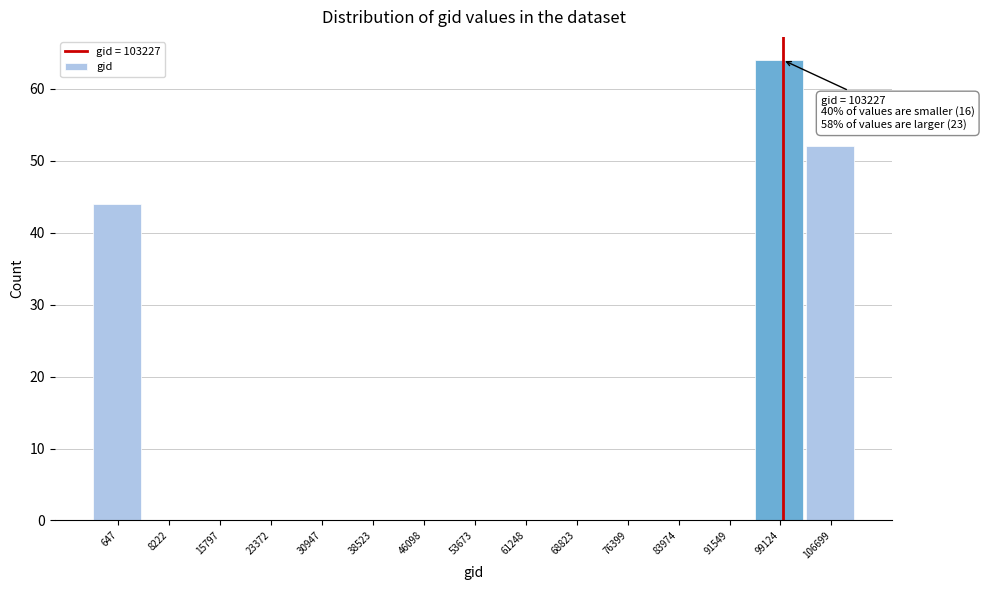

Reading right to left, extract all data points from this chart.

106699=52	99124=64	91549=0	83974=0	76399=0	68823=0	61248=0	53673=0	46098=0	38523=0	30947=0	23372=0	15797=0	8222=0	647=44